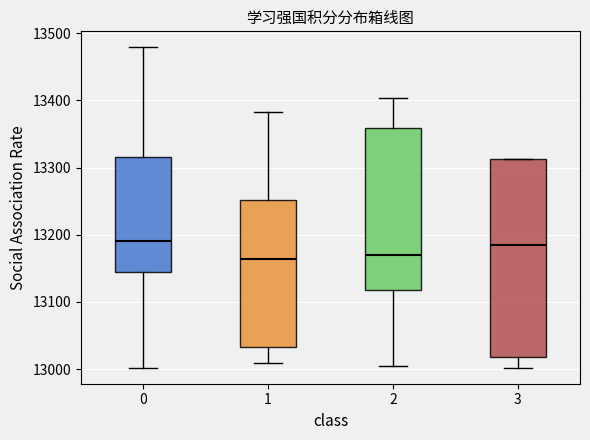

Reading left to right, read every box against the y-axis: the position of its median line, the range the box covers, and the ends of its whiskers. The values are not printed on the chart, so give them approximately, as read against the axis.

0: median 13190, box 13150 to 13320, whiskers 13000 to 13480
1: median 13160, box 13030 to 13250, whiskers 13010 to 13380
2: median 13170, box 13120 to 13360, whiskers 13010 to 13400
3: median 13190, box 13020 to 13310, whiskers 13000 to 13310